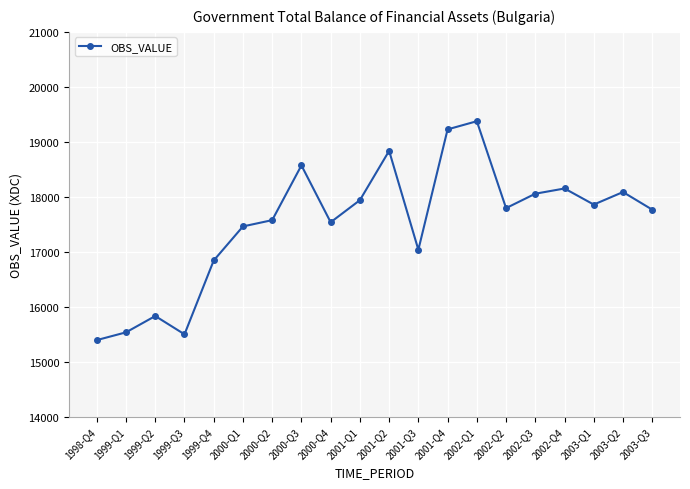

What is the difference between the second highest and second lowest values?

3726.6